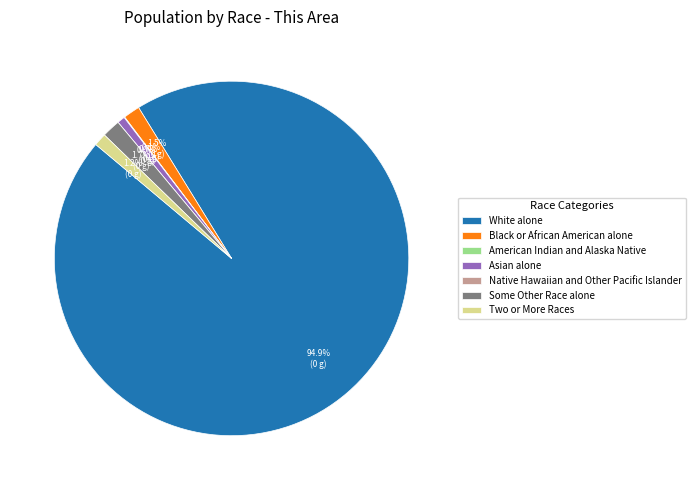

How many slices are in this pie chart?

7